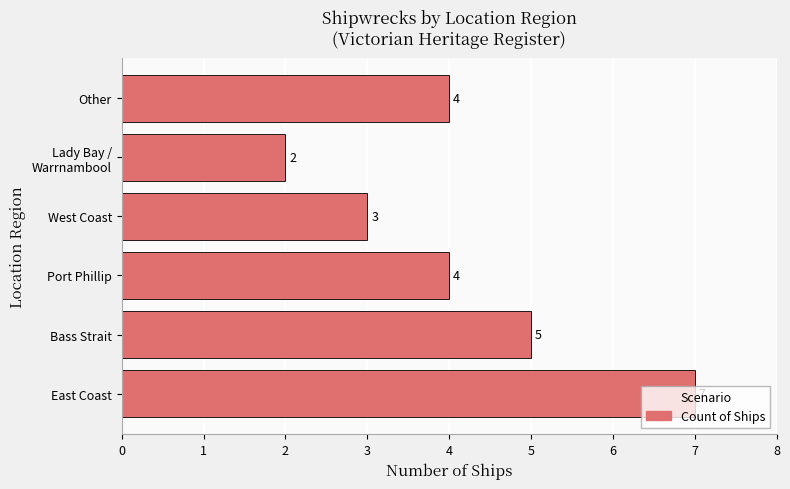

True or false: the data shows 4 at West Coast.

False